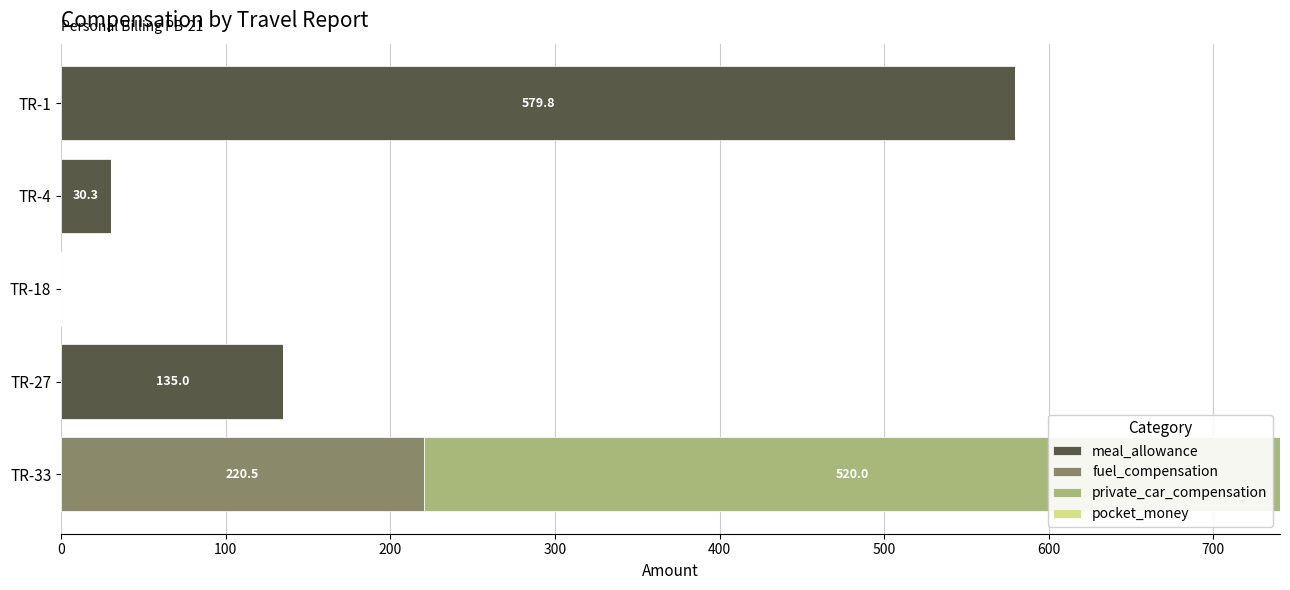

At which label is meal_allowance closest to 289?

TR-27